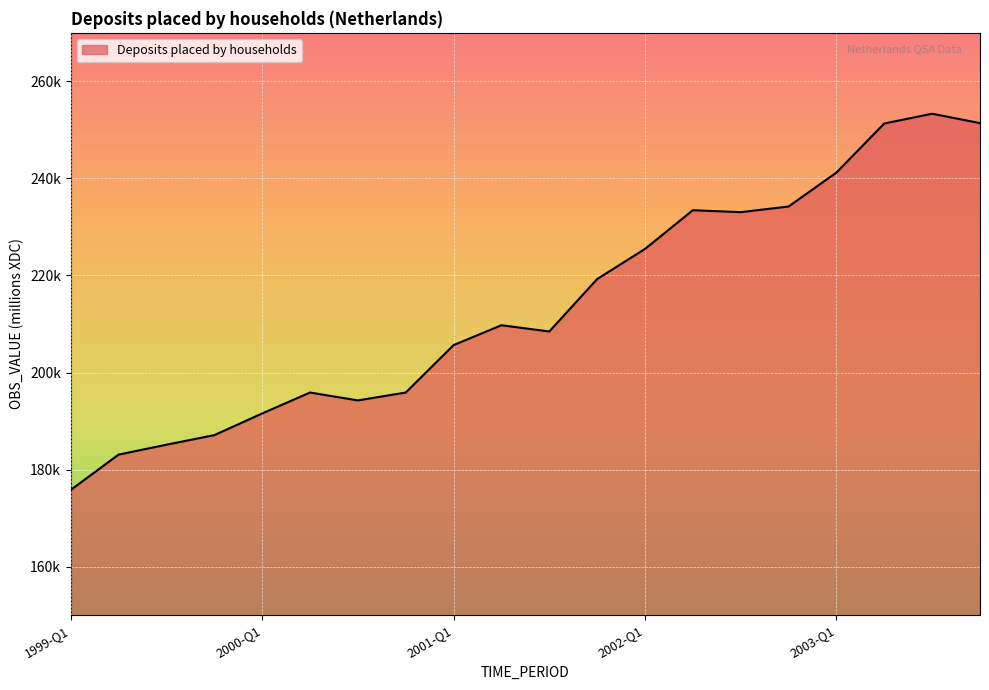

Does the chart display data point markers on the line(s)?

No